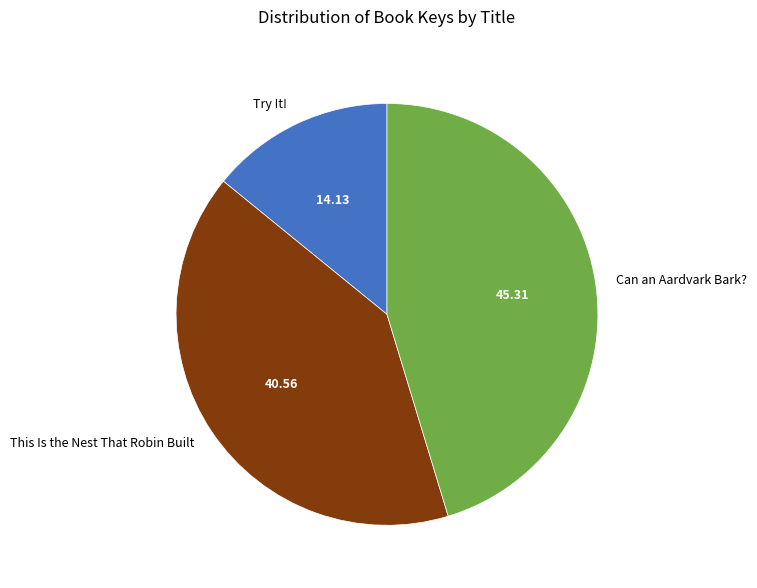

Is there any slice that represents more than half of the pie?

No